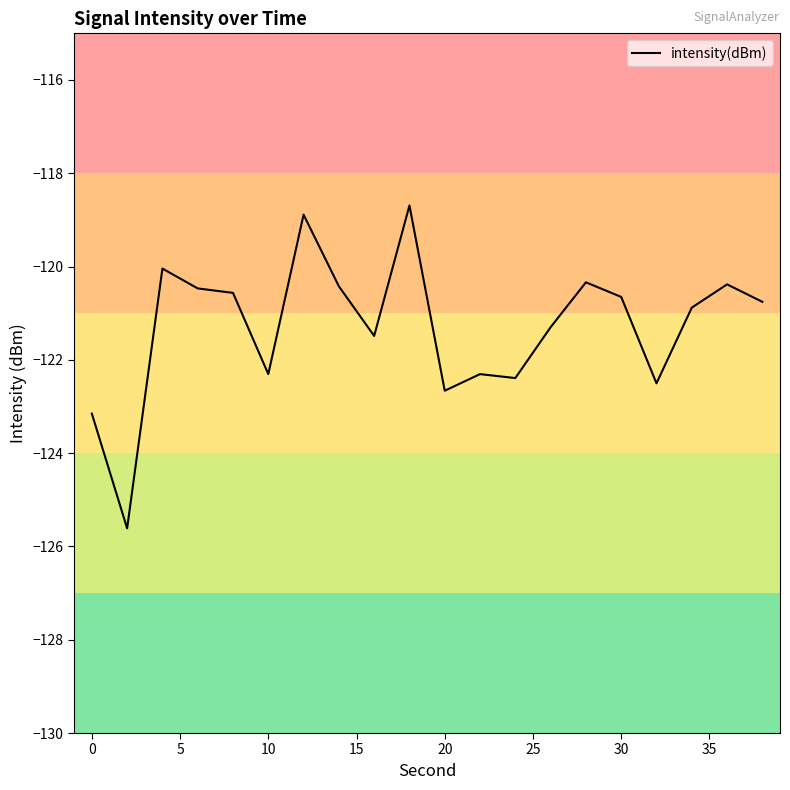

What is the greatest value displayed?

-118.7